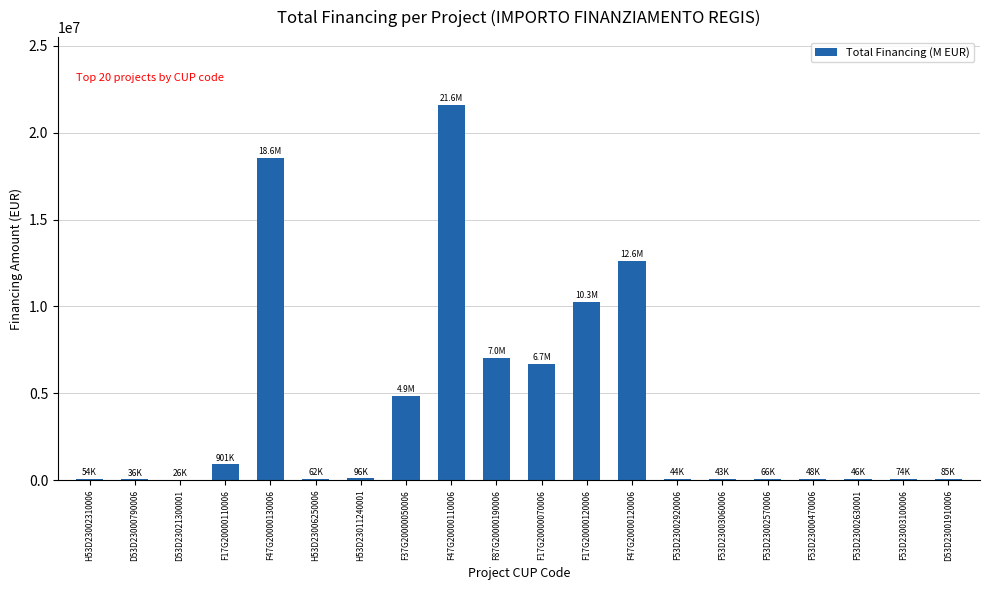

What is the change in value from F47G20000130006 to D53D23001910006?

-18468009.1